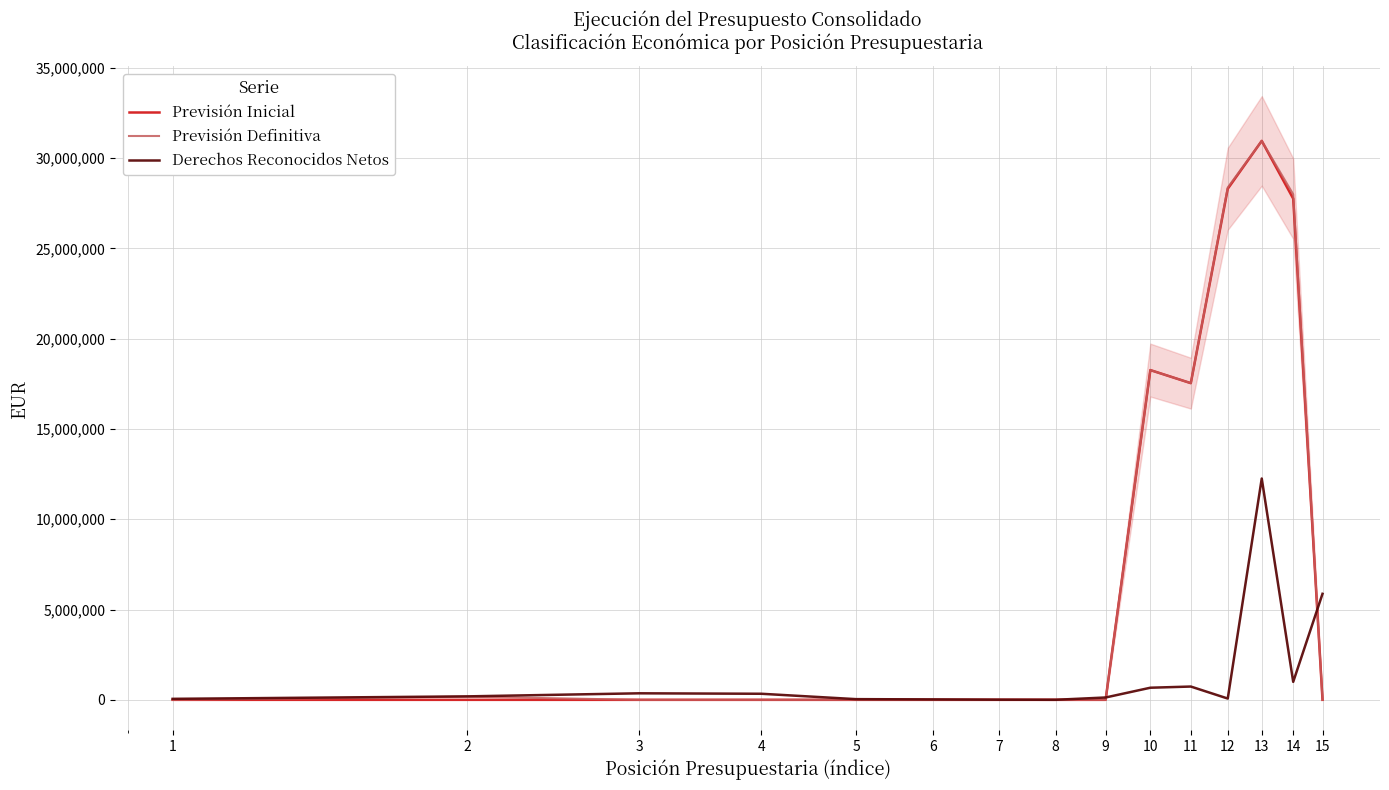

Which series has the widest spread of values?

Previsión Inicial